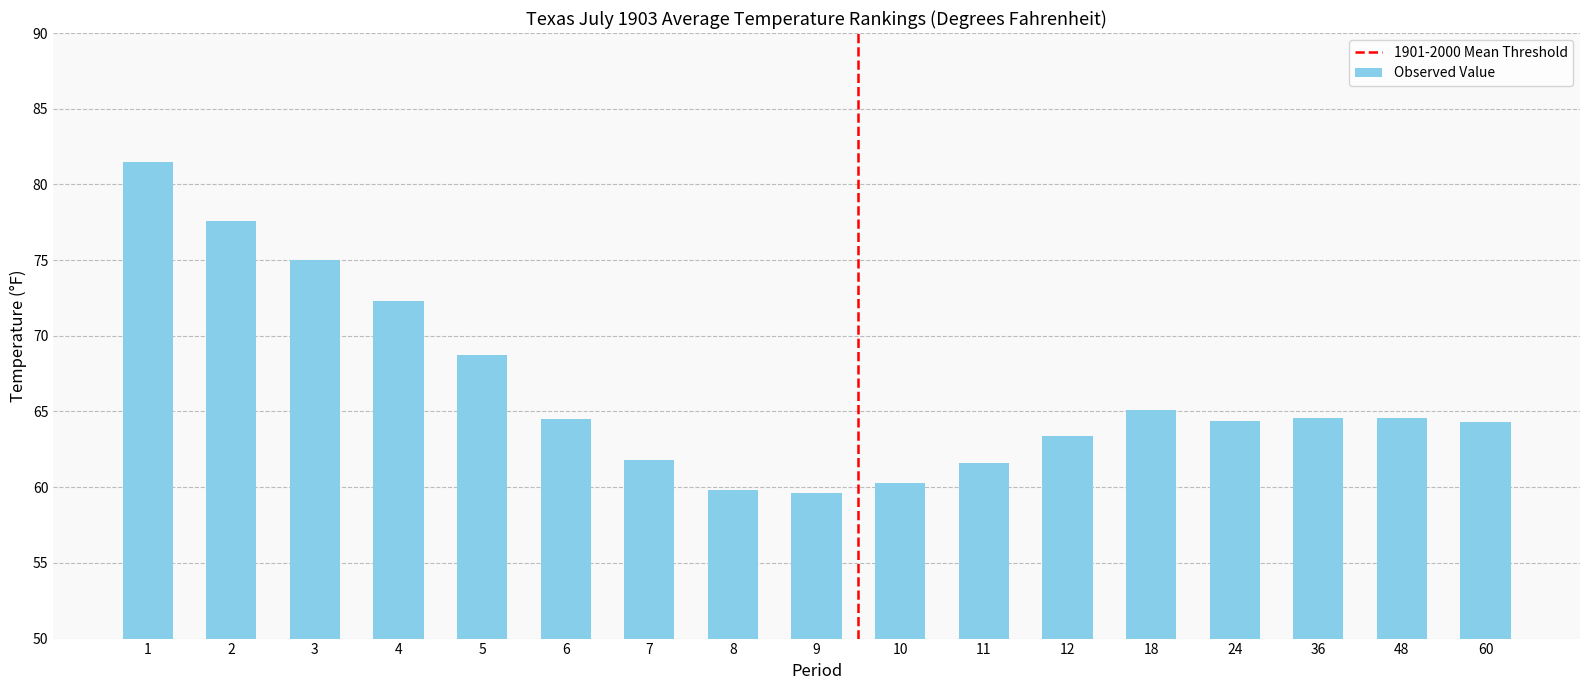

Is it true that the value at 7 is 32.3?

False